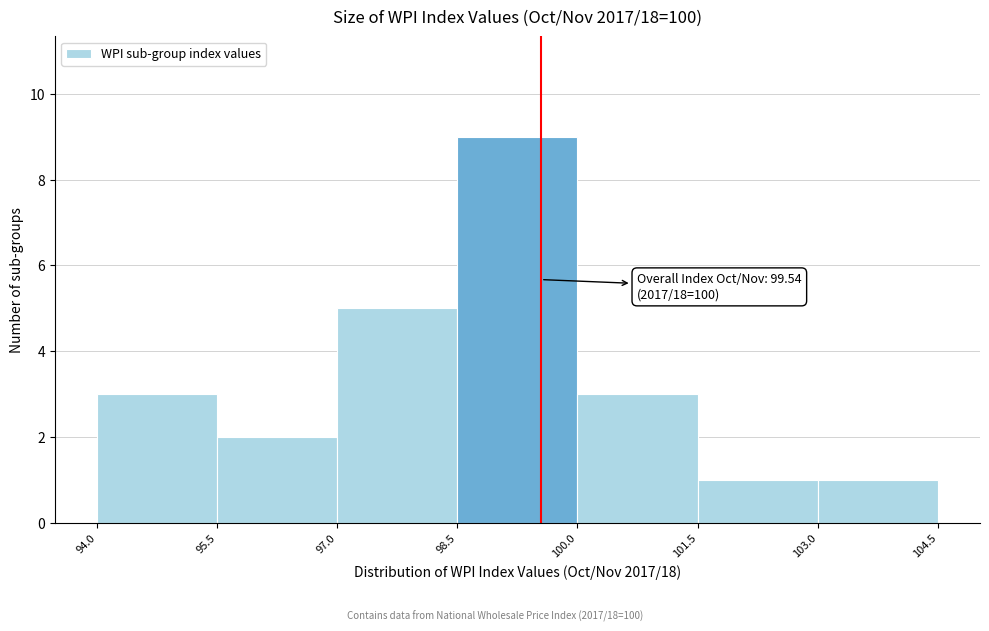

Over which range of the x-axis is the bar tallest?

98.5 to 100.0